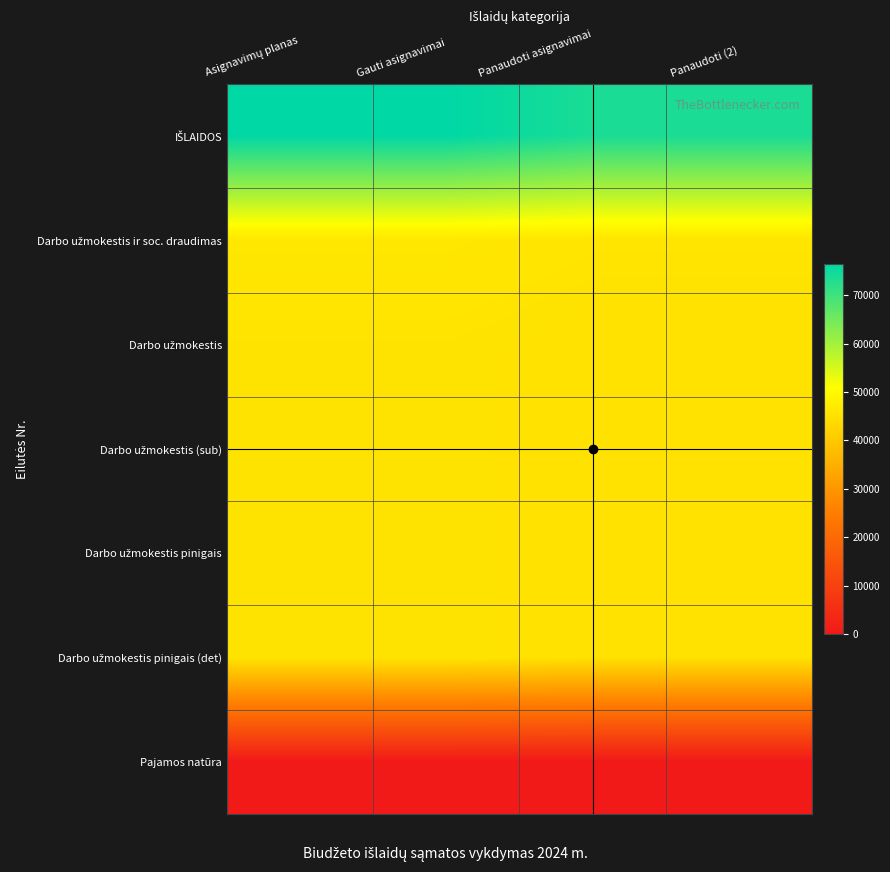

At how many categories does at least one series exceed 53793?

4